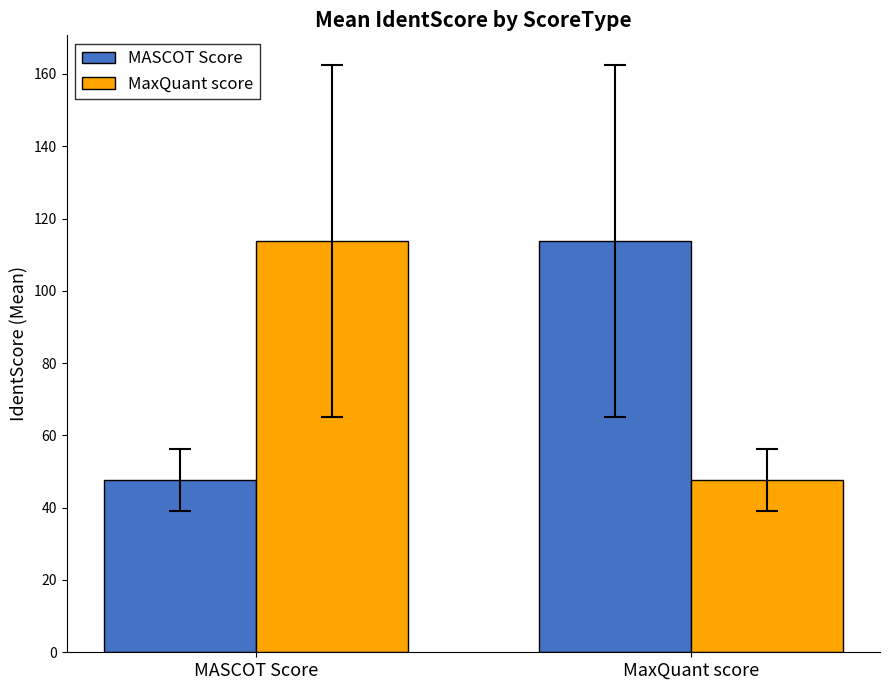

What is the smallest value displayed?

47.8